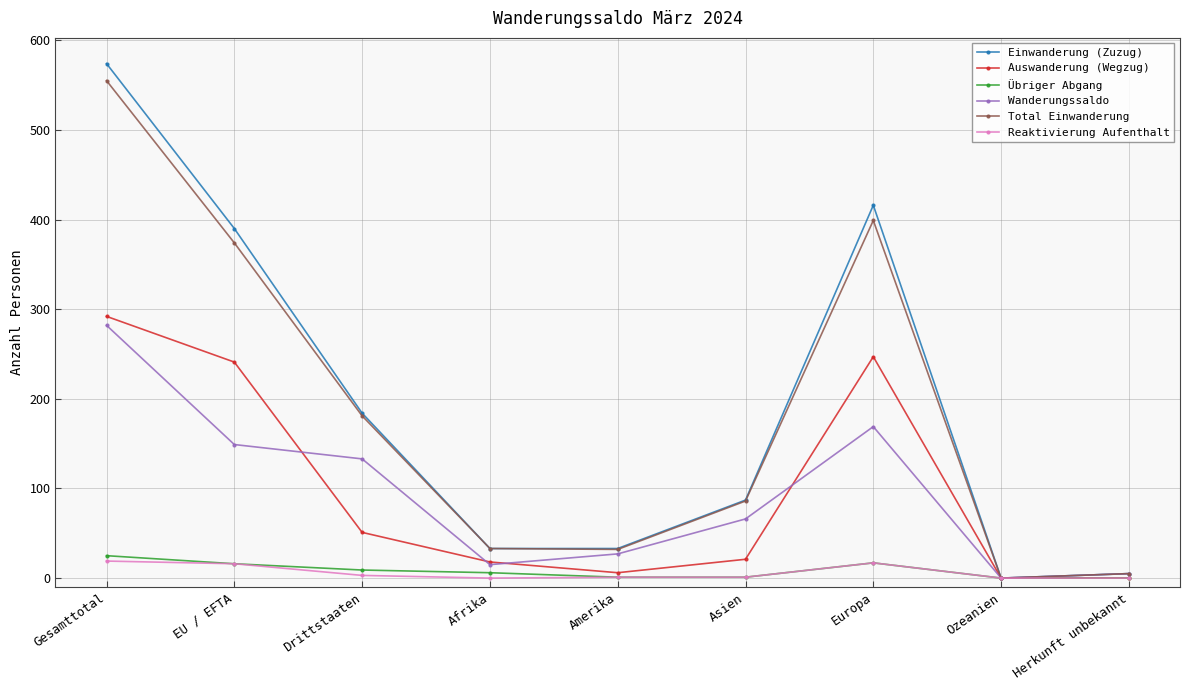

Where is the first local minimum for Wanderungssaldo?

Afrika